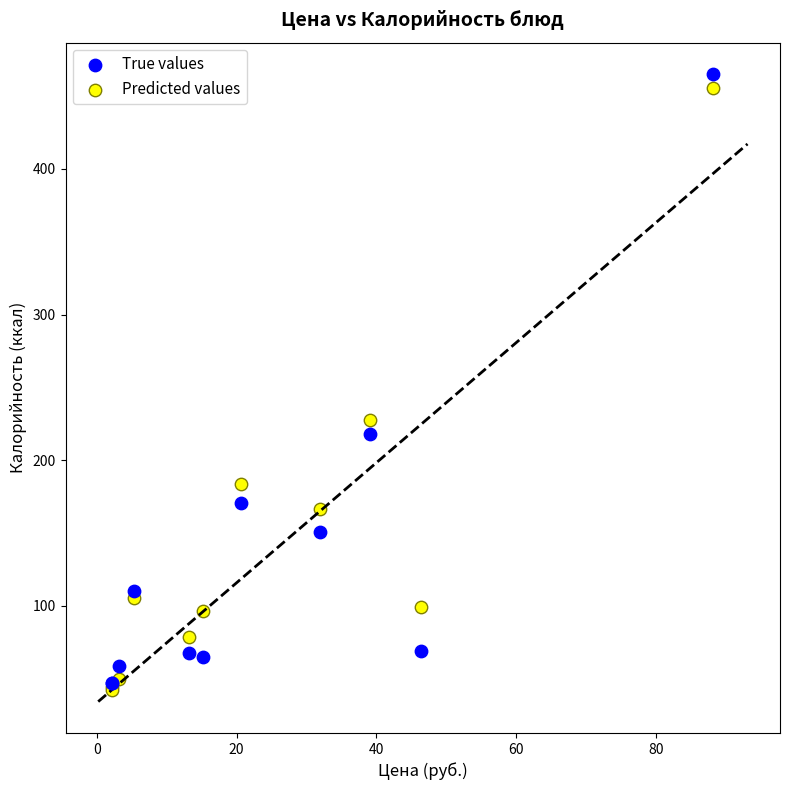

In the Predicted values series, what Y value is closest to 248?

227.9